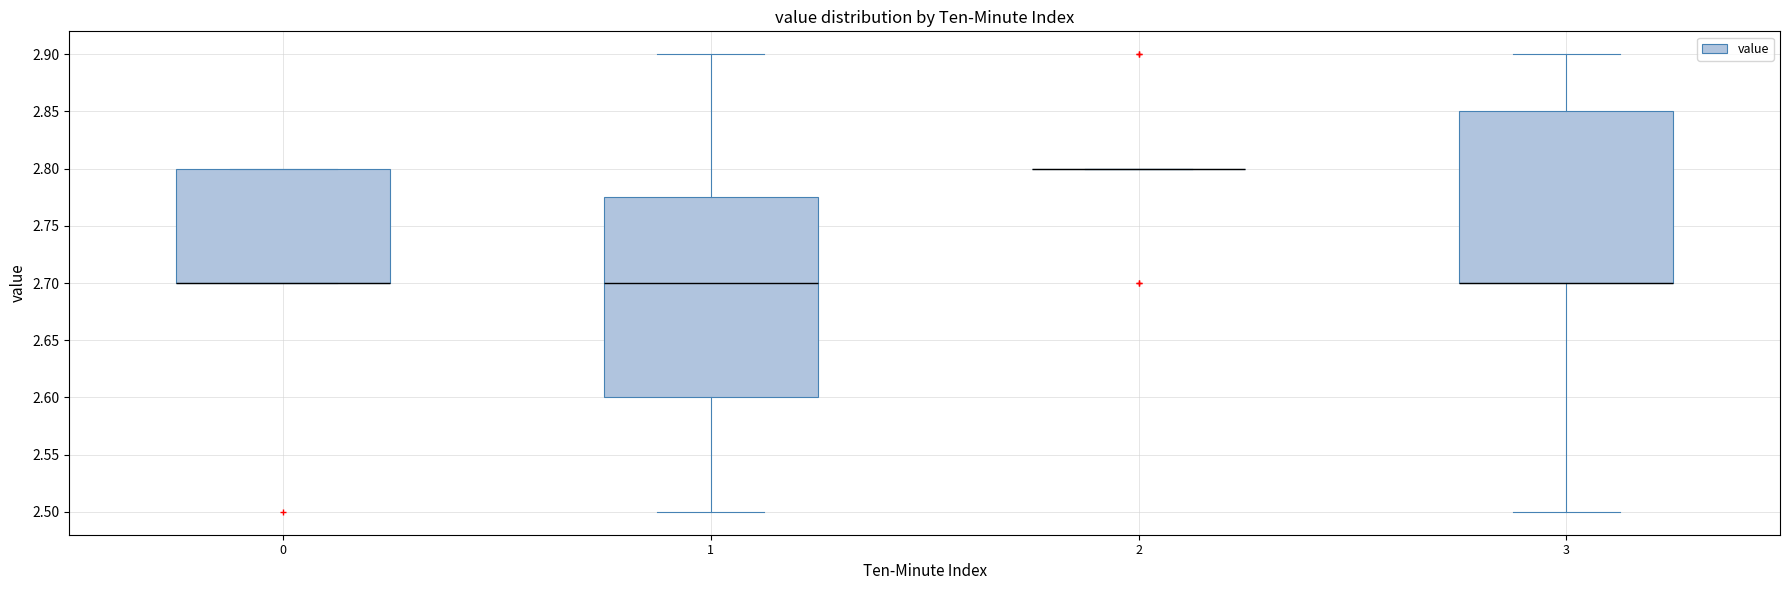

Reading left to right, transcribe this box plot: for each box, give where its median line is, the range the box spans, and where its two whiskers end, as read against the y-axis. The values are not printed on the chart, so give them approximately, as read against the axis.

0: median 2.700 (drawn on the box's lower edge), box 2.700 to 2.800, whiskers 2.700 to 2.800
1: median 2.700, box 2.600 to 2.775, whiskers 2.500 to 2.900
2: box collapsed to a line at 2.800, whiskers 2.800 to 2.800
3: median 2.700 (drawn on the box's lower edge), box 2.700 to 2.850, whiskers 2.500 to 2.900